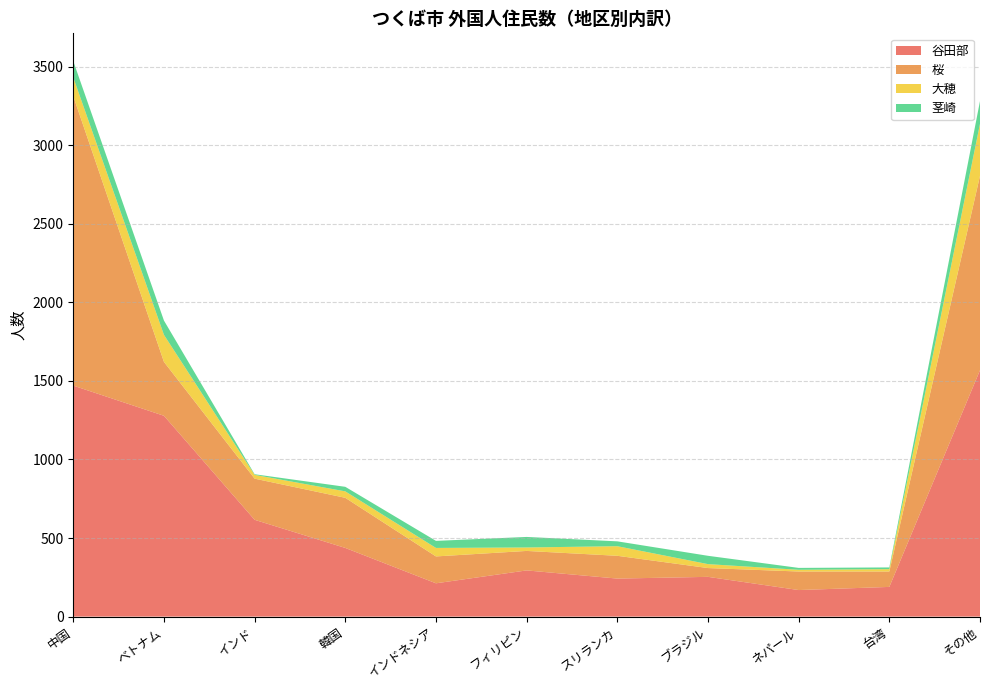

Reading left to right, transcribe all the data shown in this chart.

谷田部: 中国=1470	ベトナム=1278	インド=616	韓国=437	インドネシア=212	フィリピン=294	スリランカ=242	ブラジル=253	ネパール=169	台湾=189	その他=1568
桜: 中国=1842	ベトナム=343	インド=262	韓国=319	インドネシア=171	フィリピン=124	スリランカ=145	ブラジル=56	ネパール=118	台湾=98	その他=1237
大穂: 中国=119	ベトナム=172	インド=24	韓国=41	インドネシア=54	フィリピン=22	スリランカ=61	ブラジル=25	ネパール=11	台湾=15	その他=331
茎崎: 中国=104	ベトナム=91	インド=4	韓国=29	インドネシア=45	フィリピン=67	スリランカ=31	ブラジル=53	ネパール=12	台湾=11	その他=145